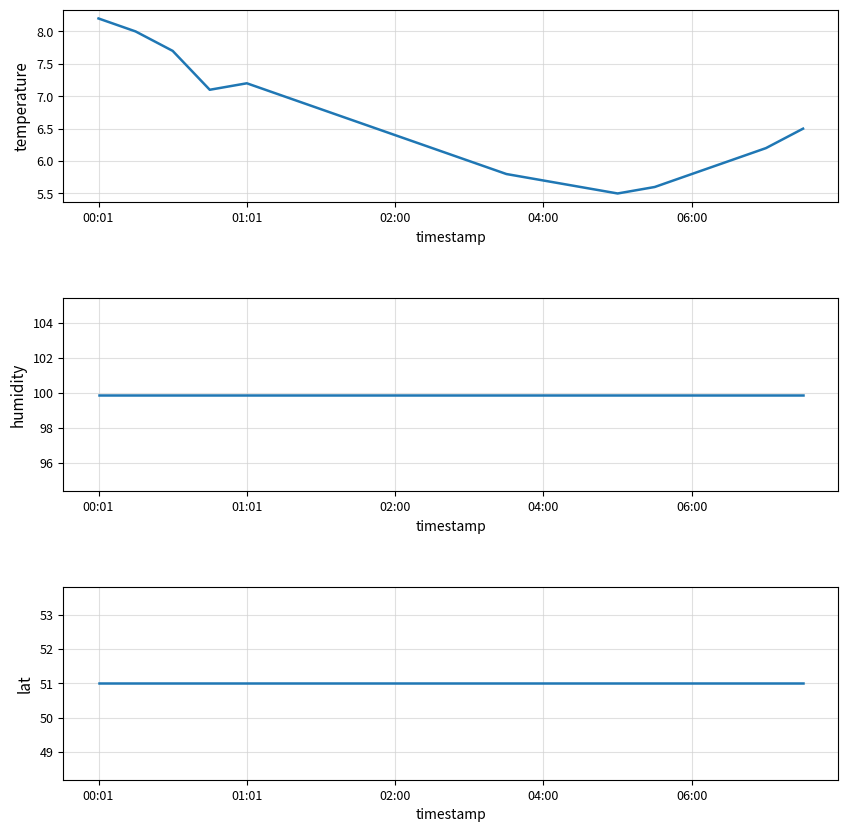

How many lines are shown in the chart?

3